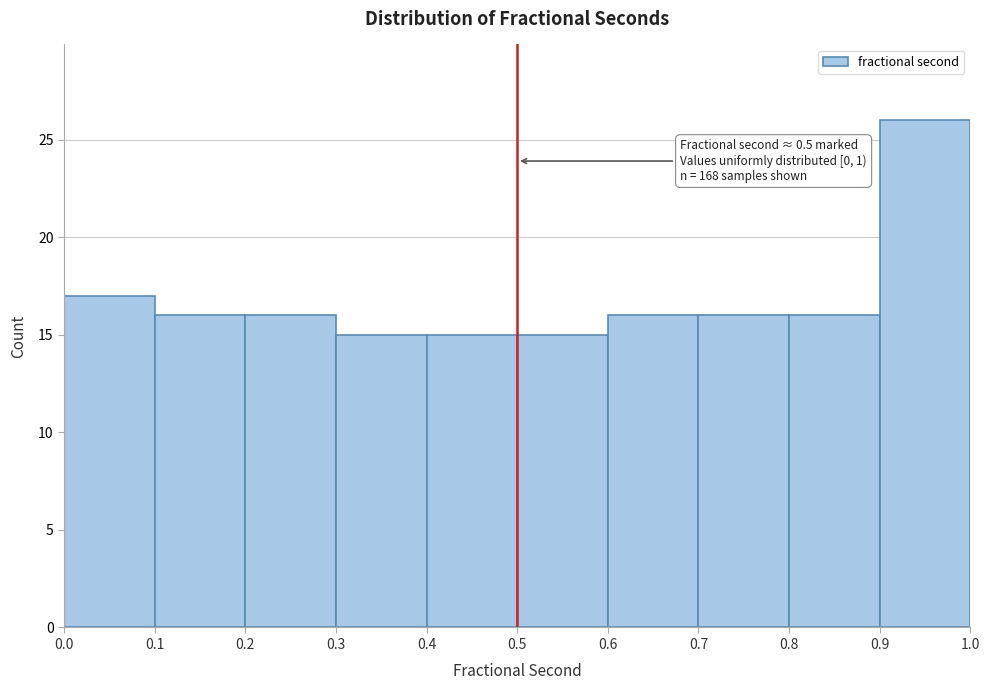

Which range on the x-axis has the tallest bar?

0.9 to 1.0